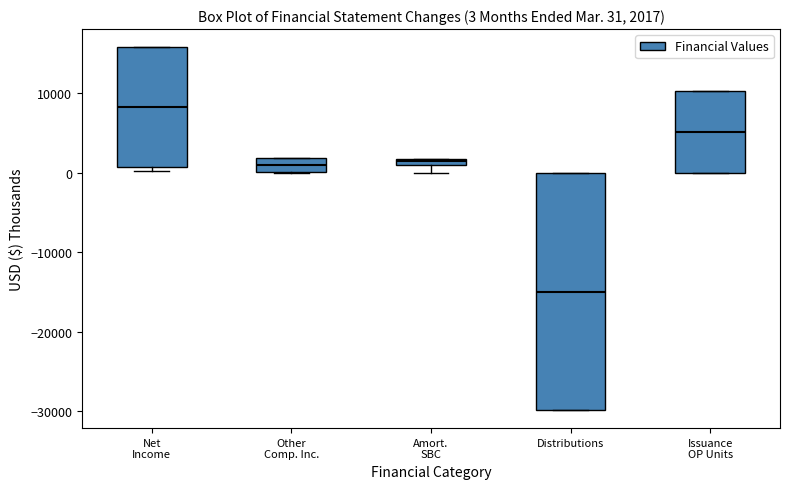

Which box has the lowest median line?

Distributions